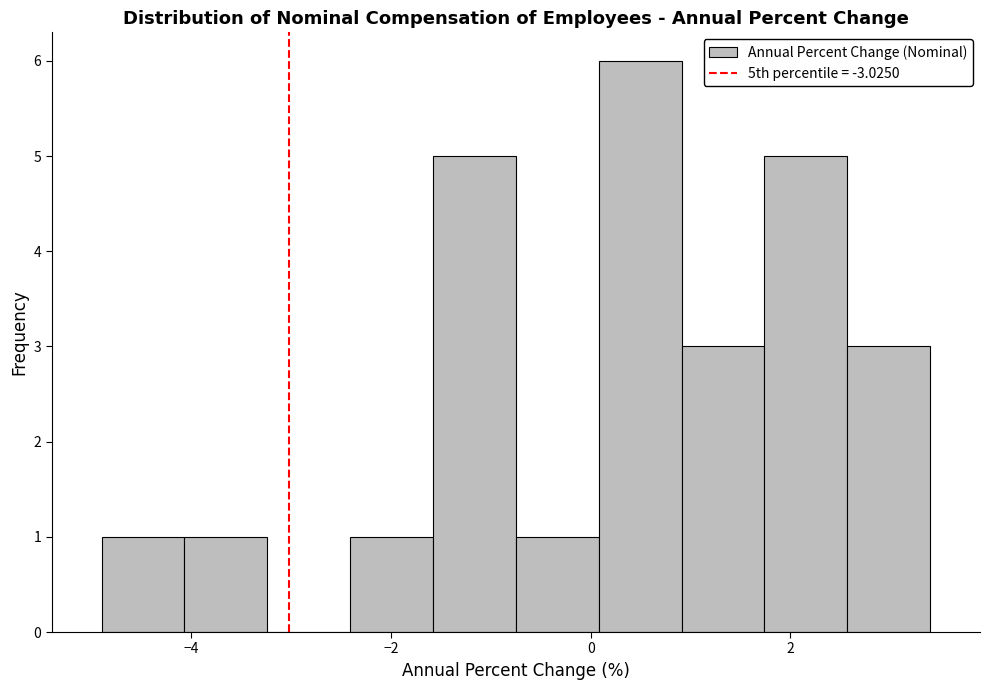

Reading left to right, list every bar in this chart as the range it spans on the x-axis followed by its height. Neither the bar edges nor the heights are printed on the chart, so give them approximately, as read against the axes.

-4.8 to -4.0: 1
-4.0 to -3.2: 1
-3.2 to -2.4: 0
-2.4 to -1.6: 1
-1.6 to -0.8: 5
-0.8 to 0.0: 1
0.0 to 1.0: 6
1.0 to 1.8: 3
1.8 to 2.6: 5
2.6 to 3.4: 3